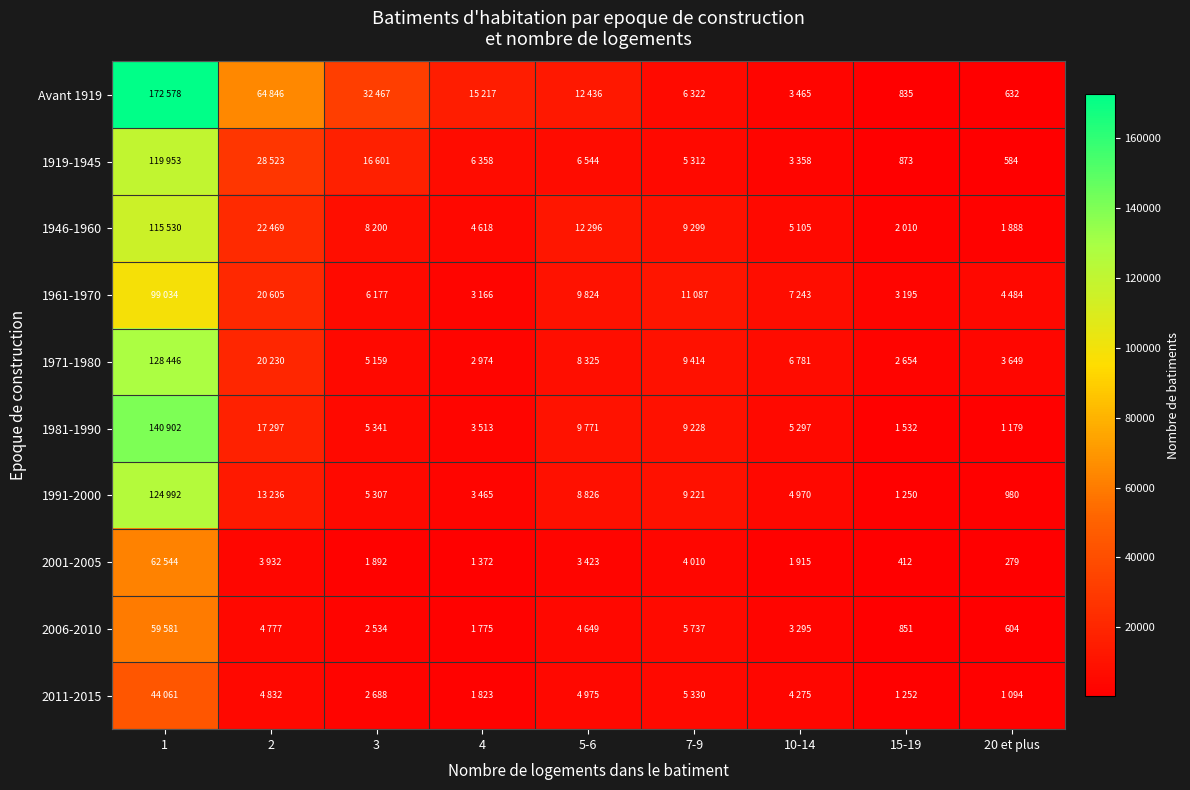

True or false: 1919-1945 has a value of 504 at 15-19.

False